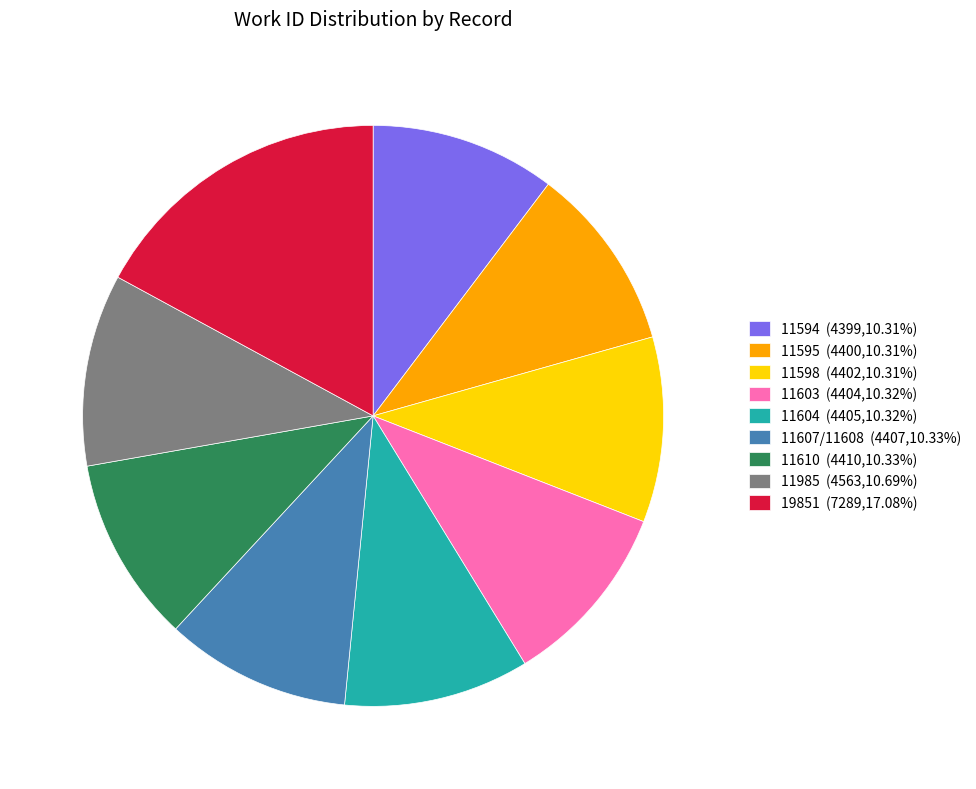

Is 11604 the majority of the pie?

No